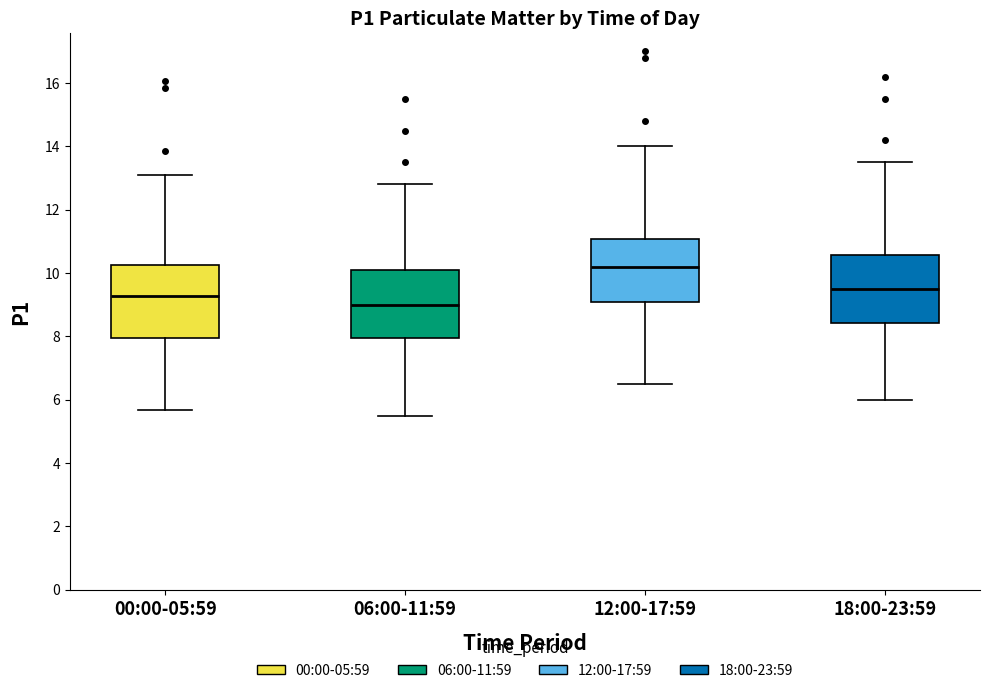

Reading left to right, transcribe this box plot: for each box, give where its median line is, the range the box spans, and where its two whiskers end, as read against the y-axis. The values are not printed on the chart, so give them approximately, as read against the axis.

00:00-05:59: median 9.2, box 8.0 to 10.2, whiskers 5.6 to 13.2
06:00-11:59: median 9.0, box 8.0 to 10.2, whiskers 5.6 to 12.8
12:00-17:59: median 10.2, box 9.0 to 11.0, whiskers 6.6 to 14.0
18:00-23:59: median 9.6, box 8.4 to 10.6, whiskers 6.0 to 13.6